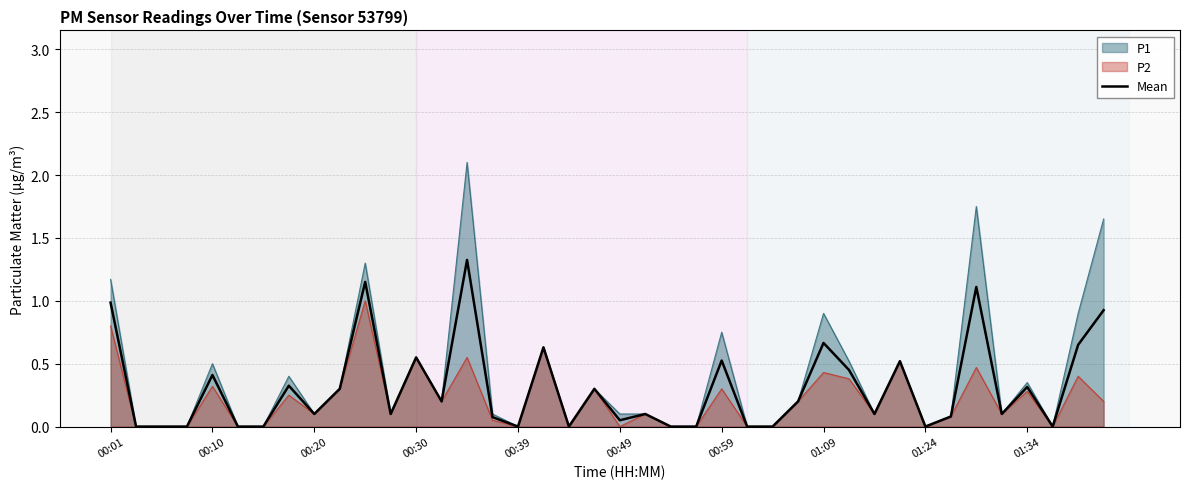

What is the value of the 30th point from the left?

0.5